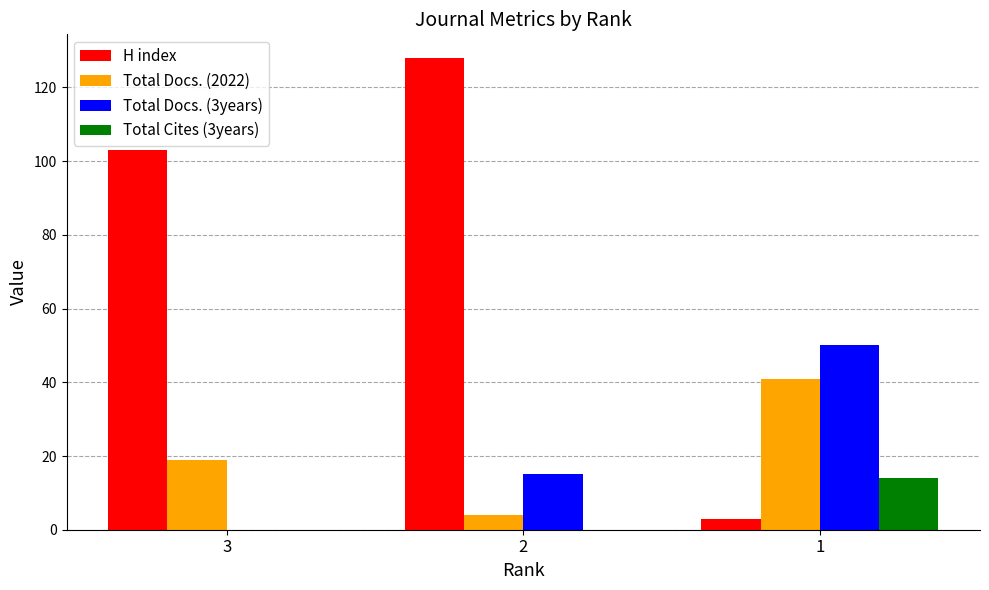

What are all the series names shown in the legend?

H index, Total Docs. (2022), Total Docs. (3years), Total Cites (3years)